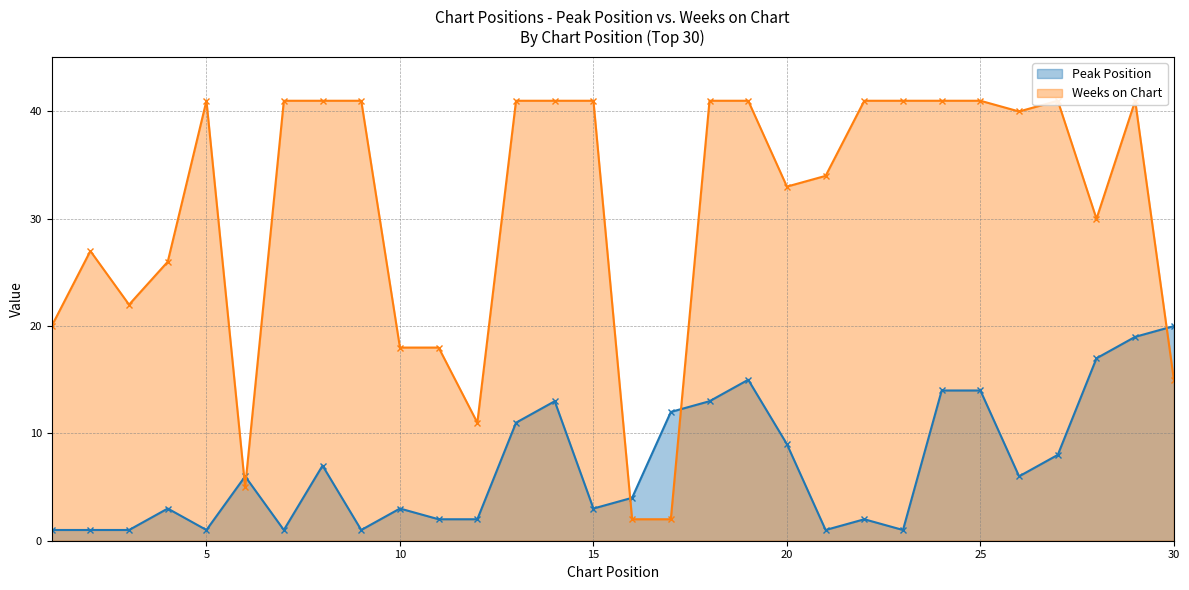

Reading left to right, list all the values displayed in this chart.

Peak Position: 1	1	1	3	1	6	1	7	1	3	2	2	11	13	3	4	12	13	15	9	1	2	1	14	14	6	8	17	19	20
Weeks on Chart: 20	27	22	26	41	5	41	41	41	18	18	11	41	41	41	2	2	41	41	33	34	41	41	41	41	40	41	30	41	15